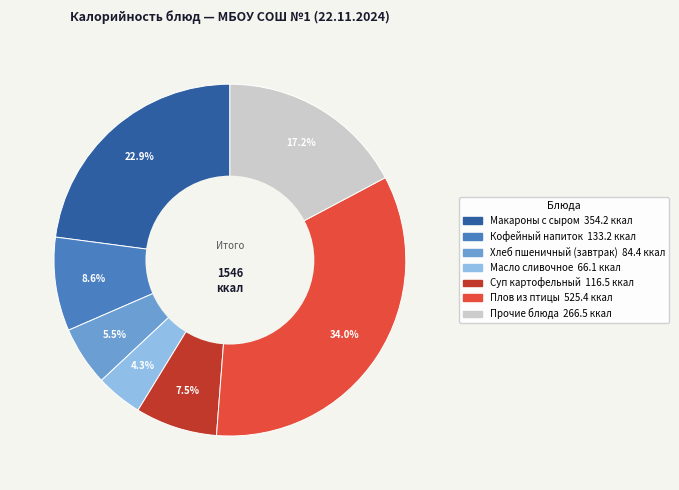

Is there a majority slice in this chart?

No